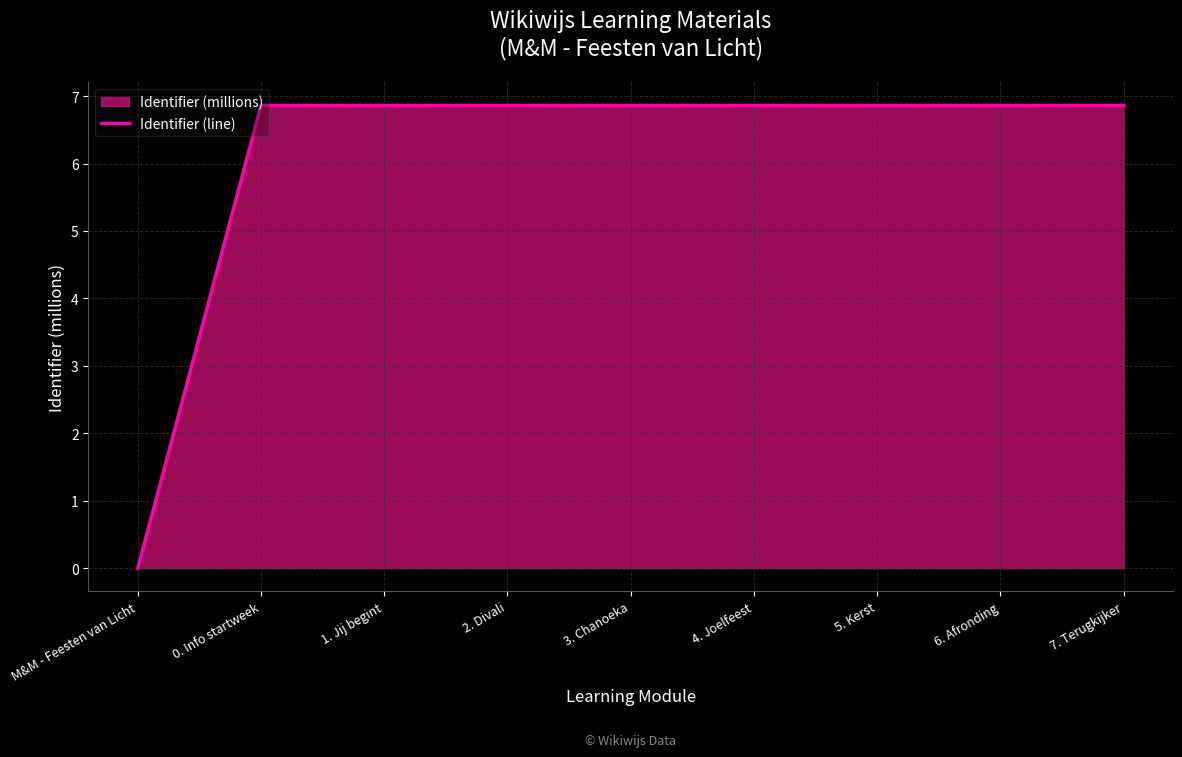

Rank the categories by value from lowest to highest.

M&M - Feesten van Licht, 0. Info startweek, 1. Jij begint, 2. Divali, 5. Kerst, 3. Chanoeka, 4. Joelfeest, 6. Afronding, 7. Terugkijker